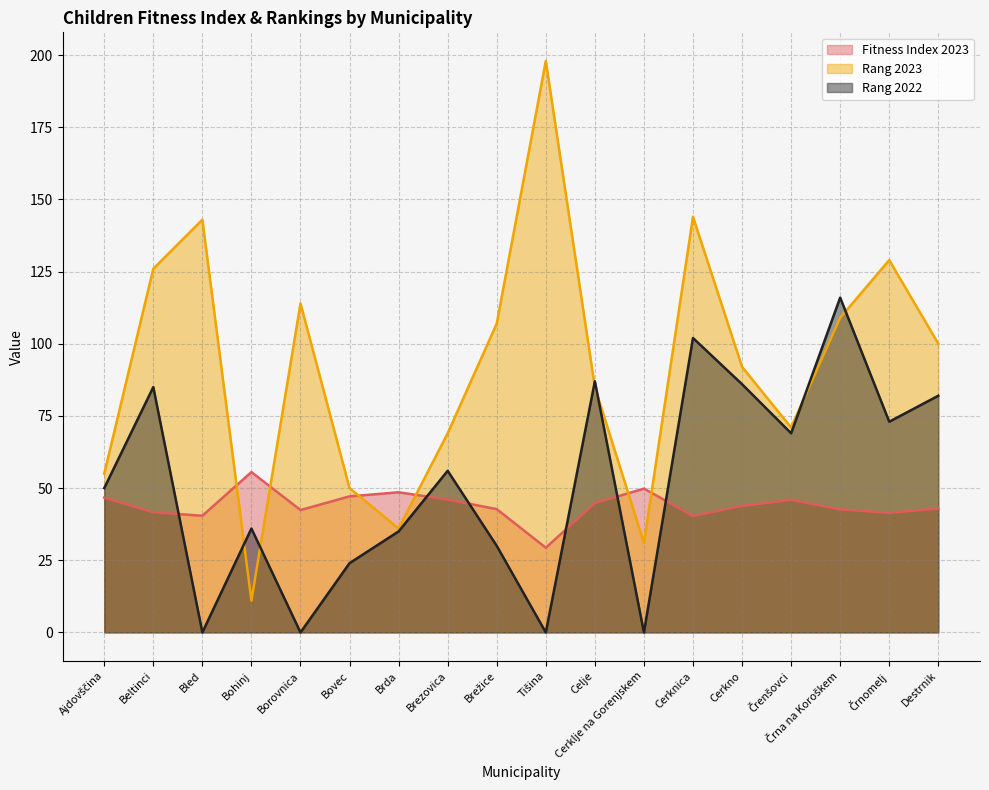

How many intersections are there between Rang 2023 and Rang 2022?

6